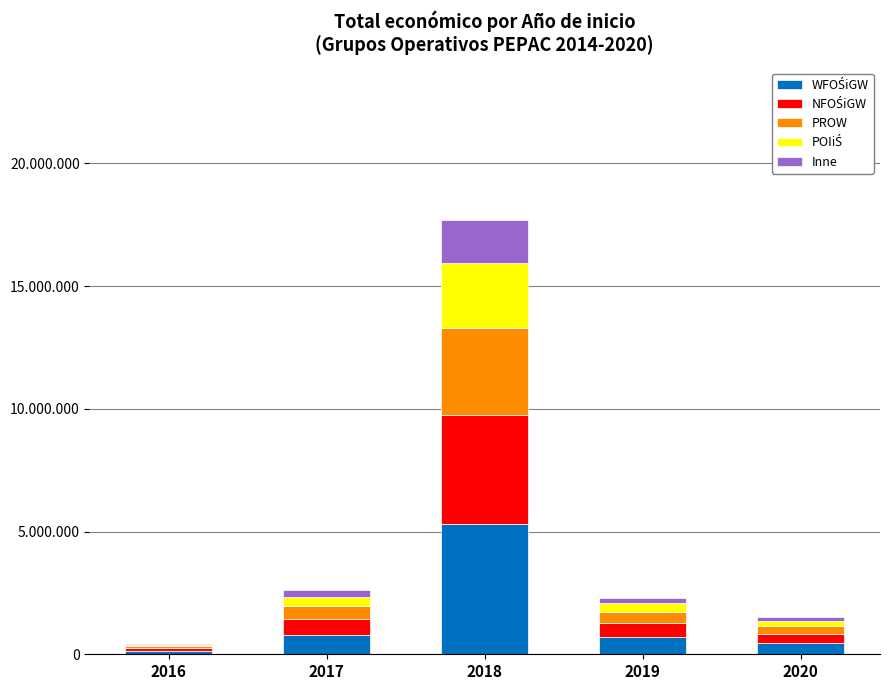

Which series has the widest spread of values?

WFOŚiGW